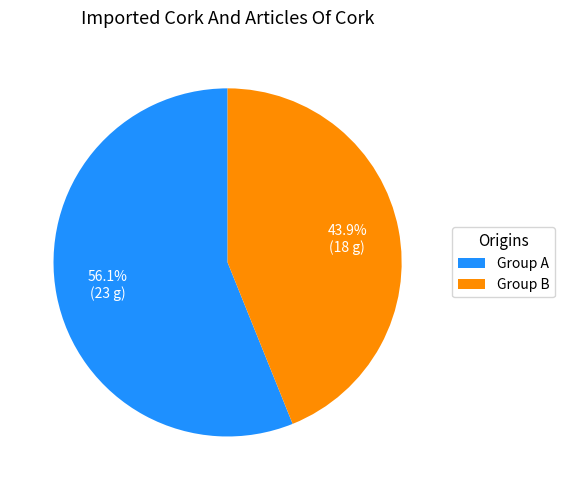

Between Group A and Group B, which is larger?

Group A